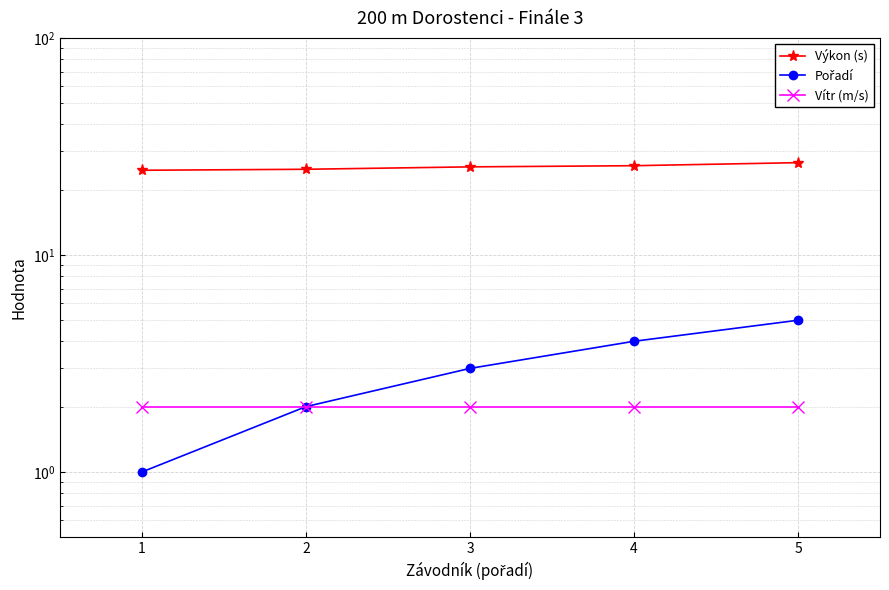

What is the value of the Pořadí point at the 2nd from the left?

2.0